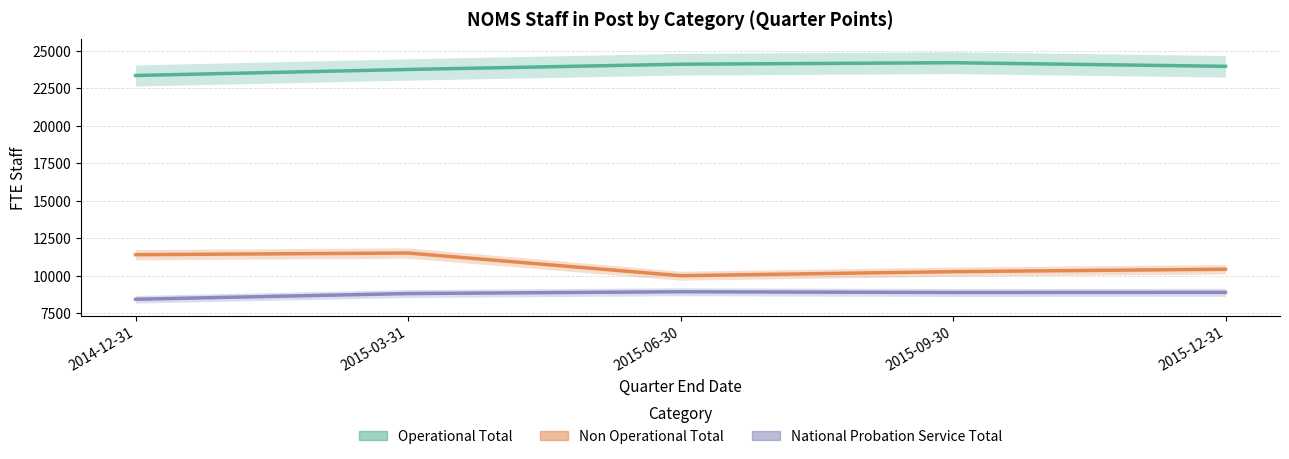

What is the difference between the maximum and minimum values in the Operational Total series?

850